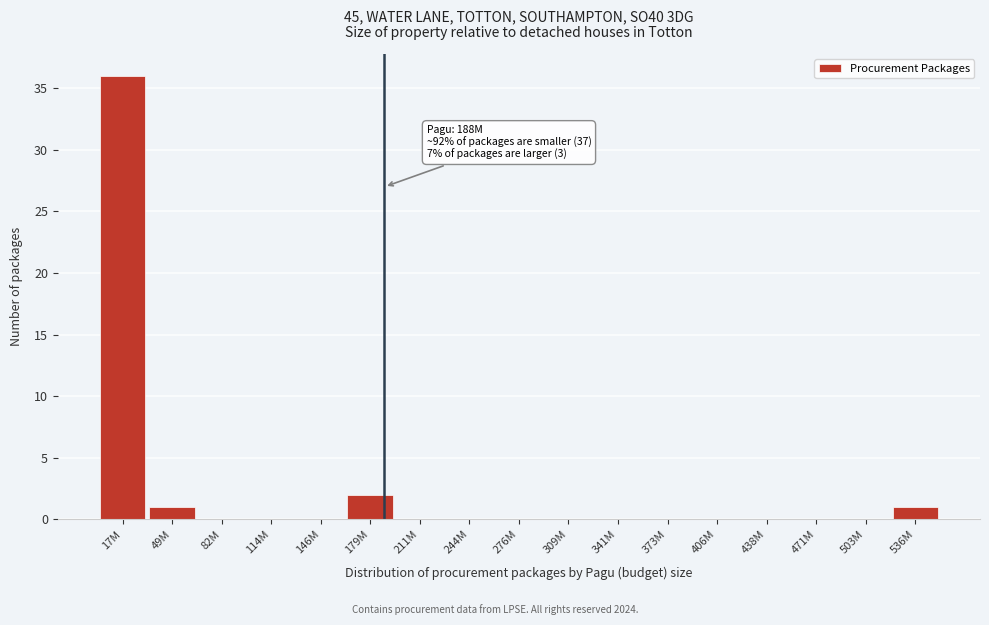

Reading right to left, list all the values displayed in this chart.

536M=1	503M=0	471M=0	438M=0	406M=0	373M=0	341M=0	309M=0	276M=0	244M=0	211M=0	179M=2	146M=0	114M=0	82M=0	49M=1	17M=36